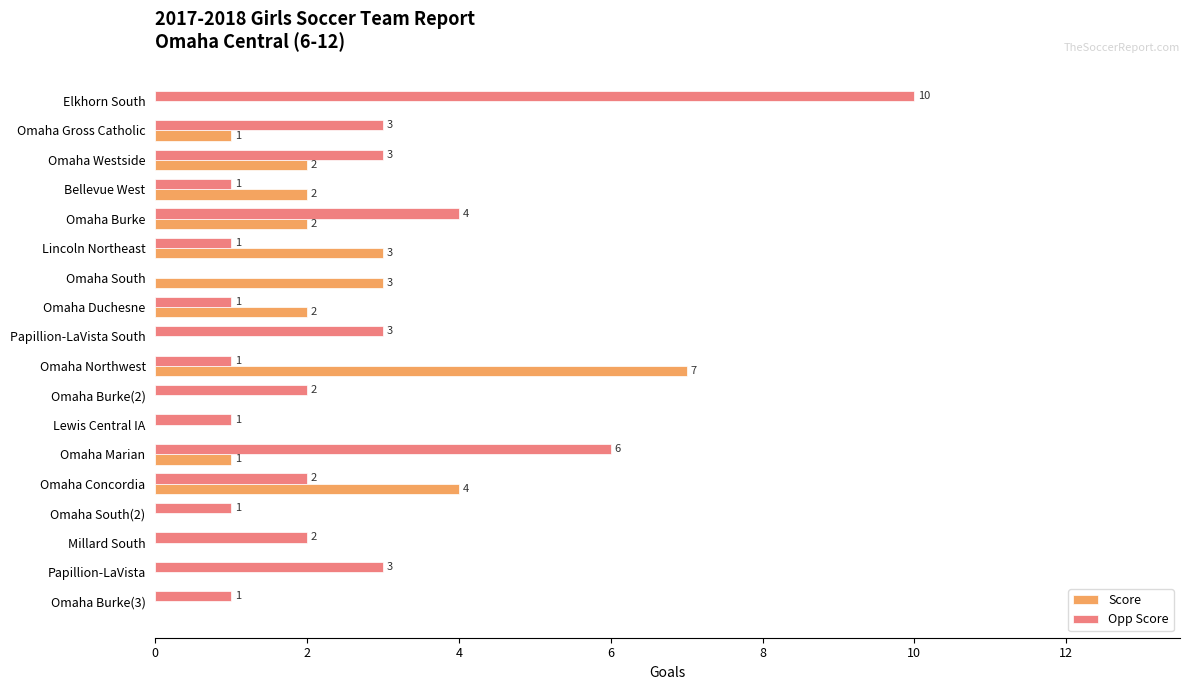

Between Bellevue West and Omaha Concordia, which series saw the biggest shift?

Score